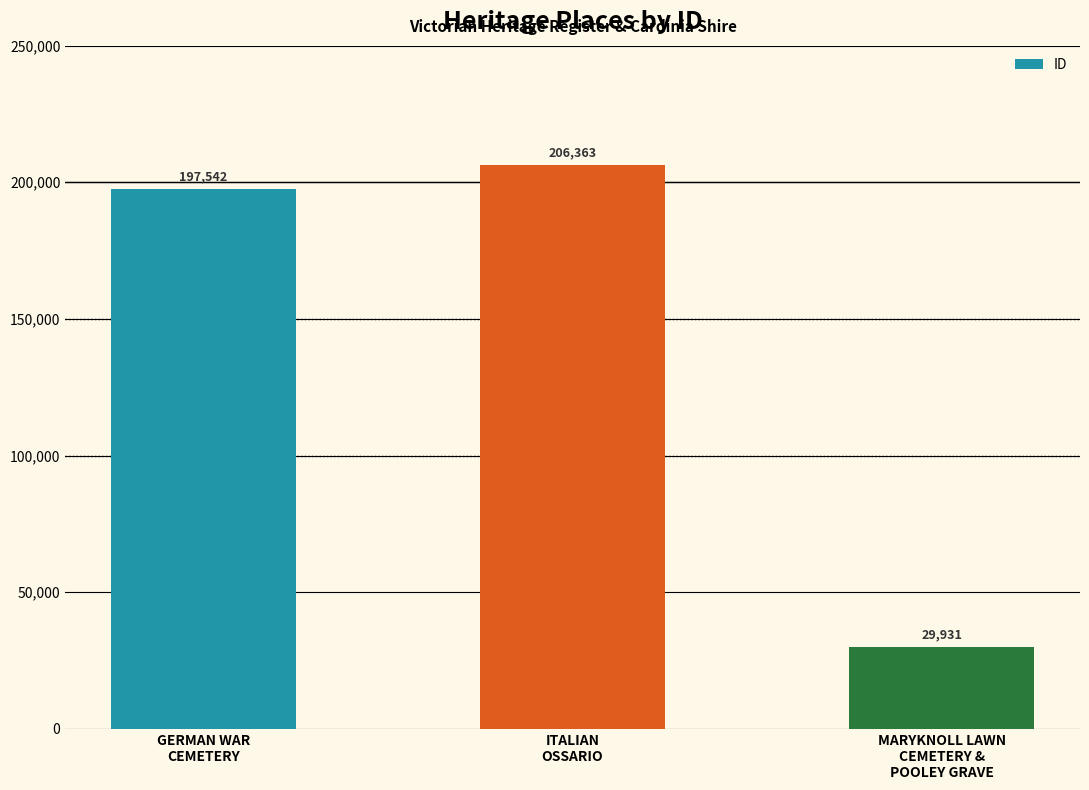

What is the difference between the values at GERMAN WAR
CEMETERY and ITALIAN
OSSARIO?

8821